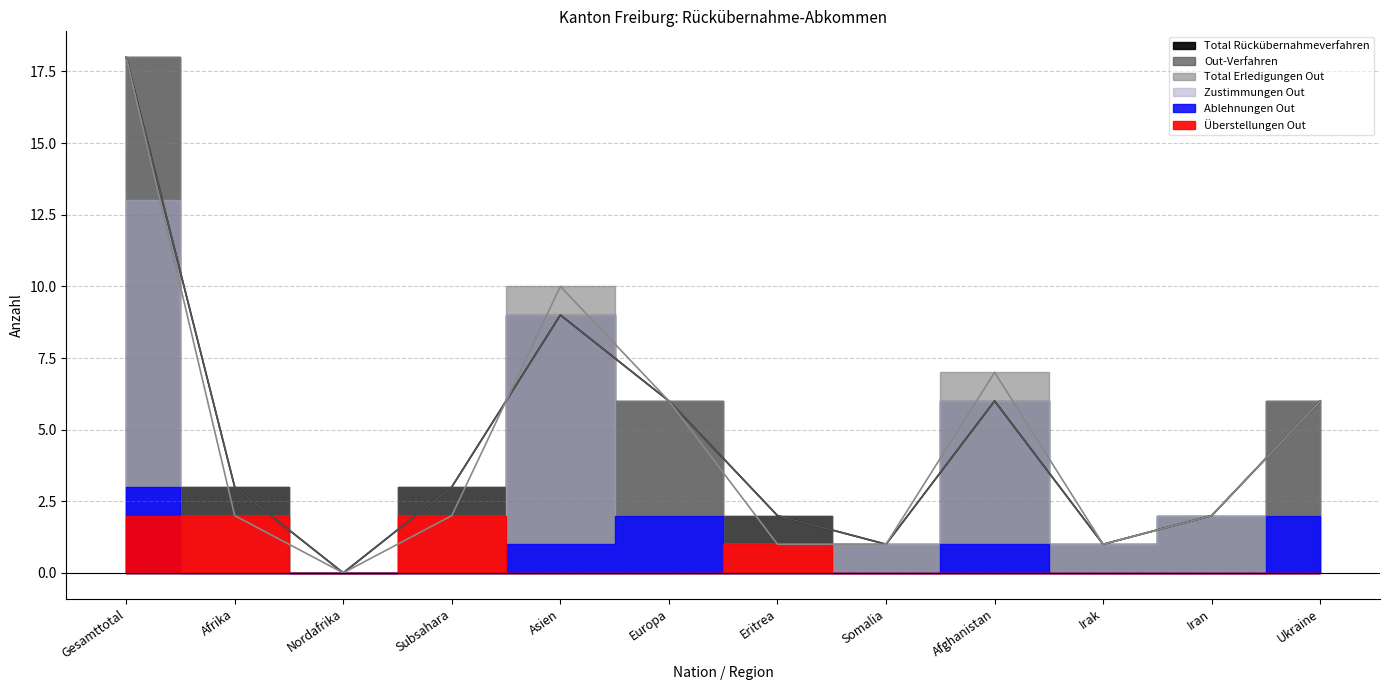

How many lines are shown in the chart?

3